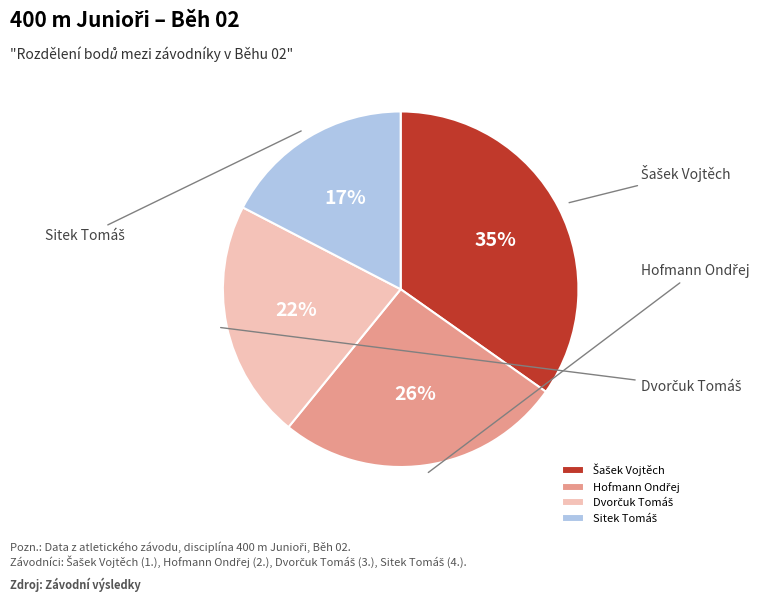

Combined, do Sitek Tomáš and Hofmann Ondřej account for over 50%?

No